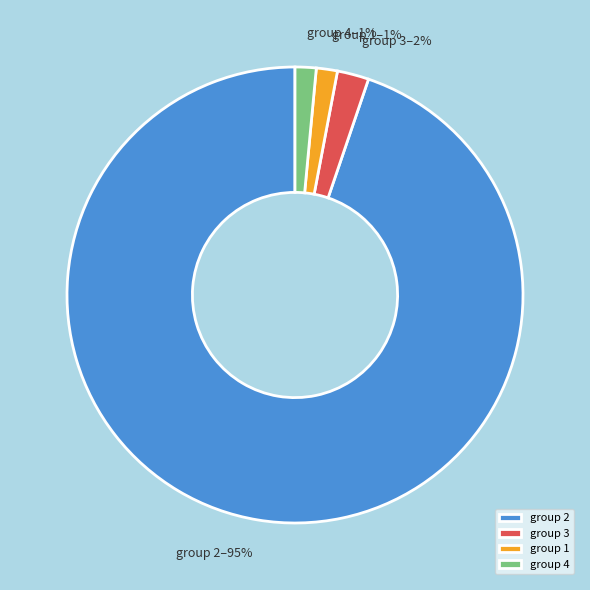

What is the ratio of the value at group 1 to the value at group 4?

1.0